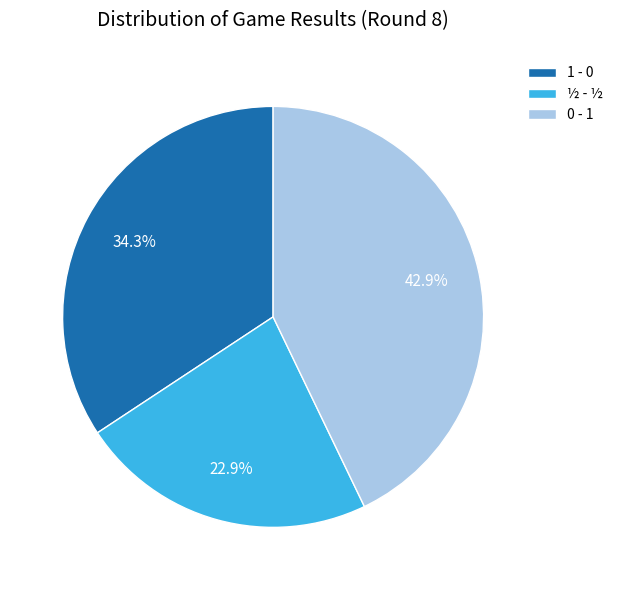

How many segments does this pie chart have?

3